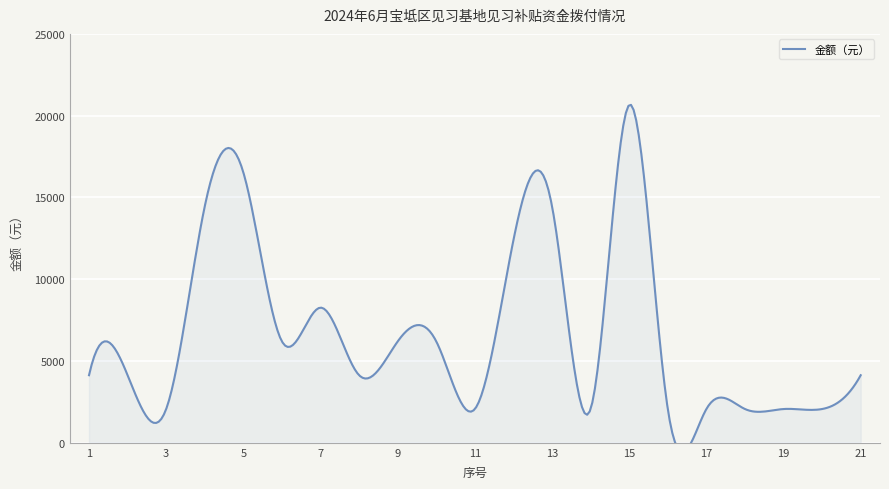

Is it true that the value at 18 is 2066?

True